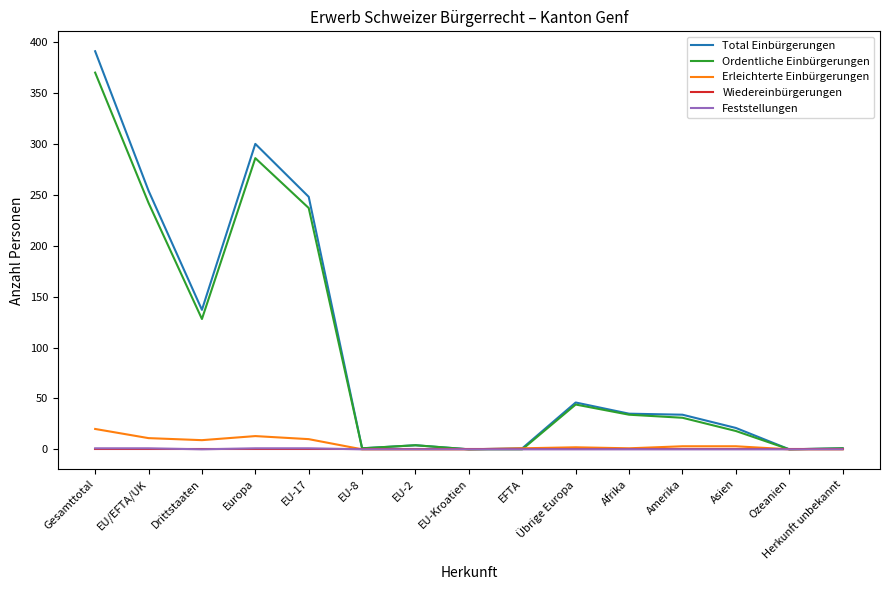

Between EU-17 and EU-Kroatien, which series saw the biggest shift?

Total Einbürgerungen